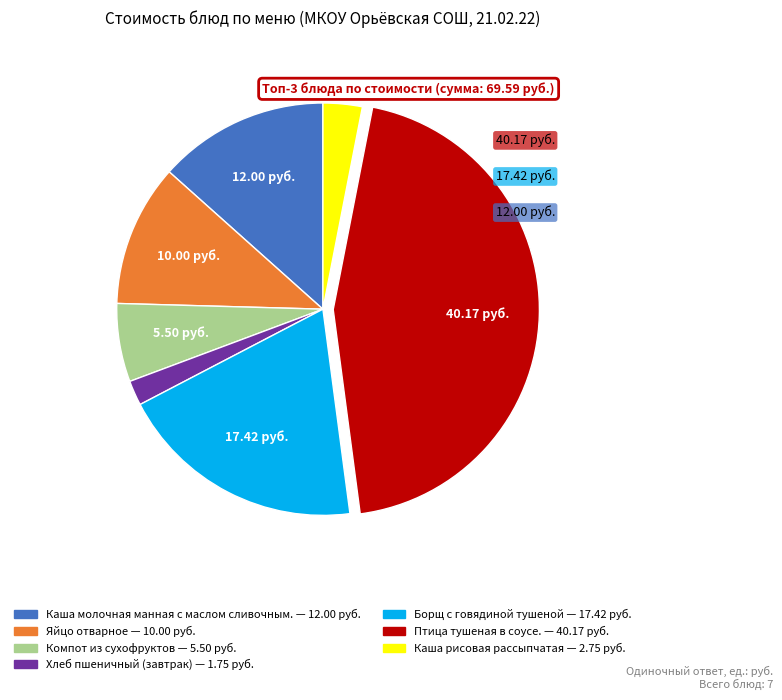

Is there a majority slice in this chart?

No